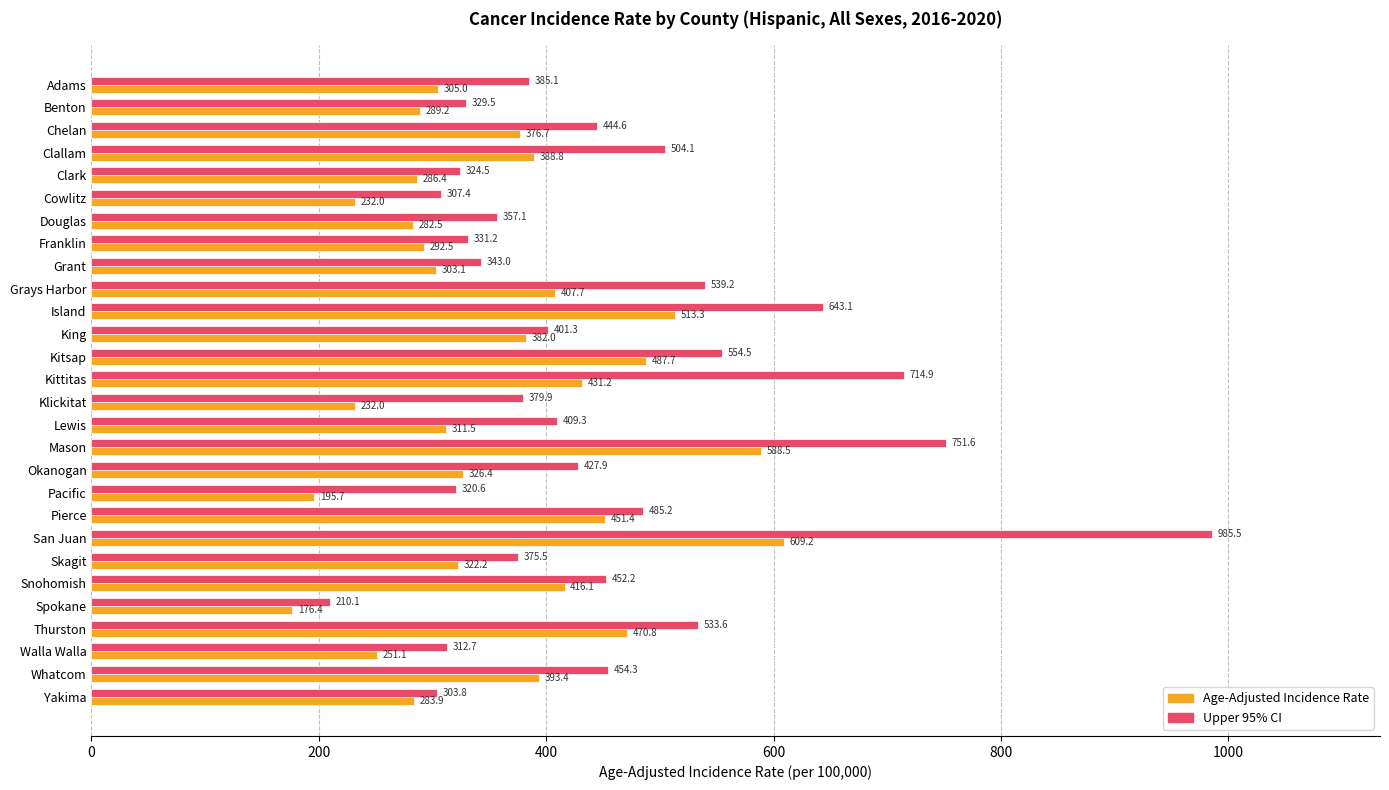

What value does the Age-Adjusted Incidence Rate series have at Walla Walla?

251.1